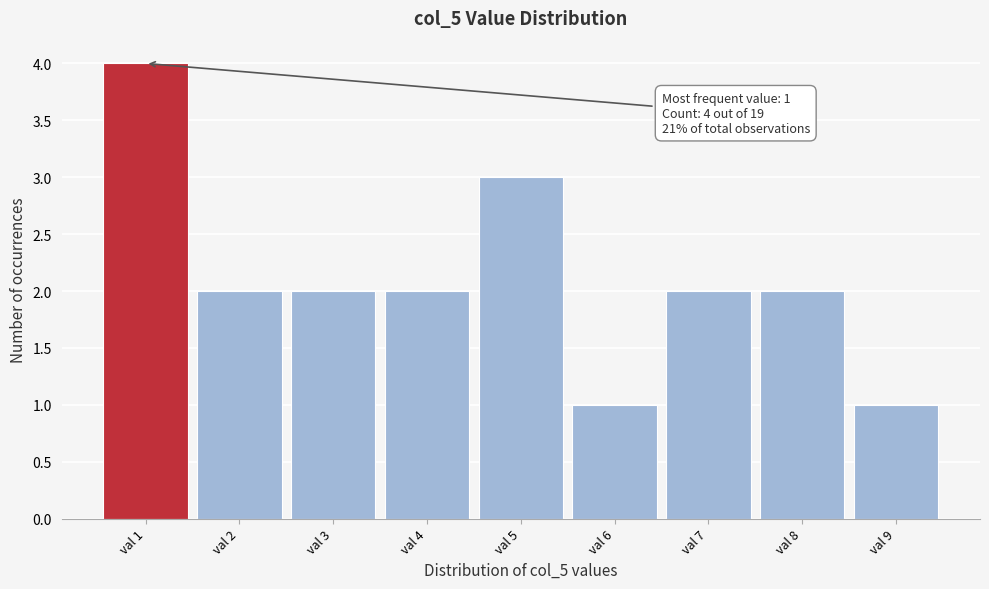

Which range on the x-axis has the tallest bar?

0.5 to 1.5